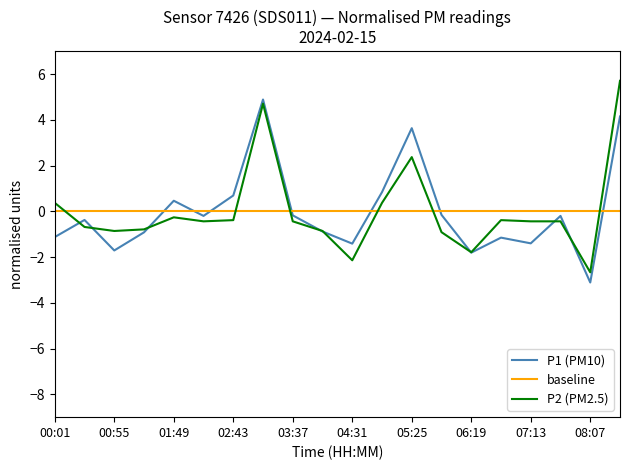

Does the chart have visible grid lines?

No